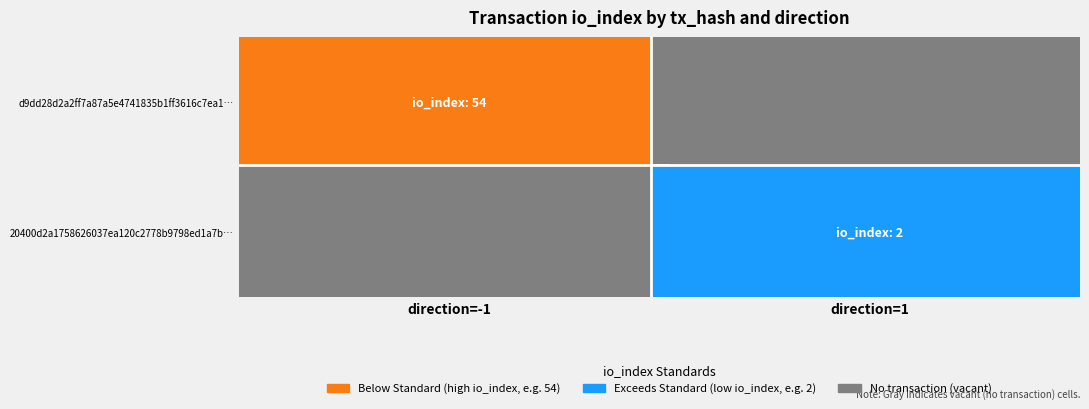

How many data points does each series have?

2